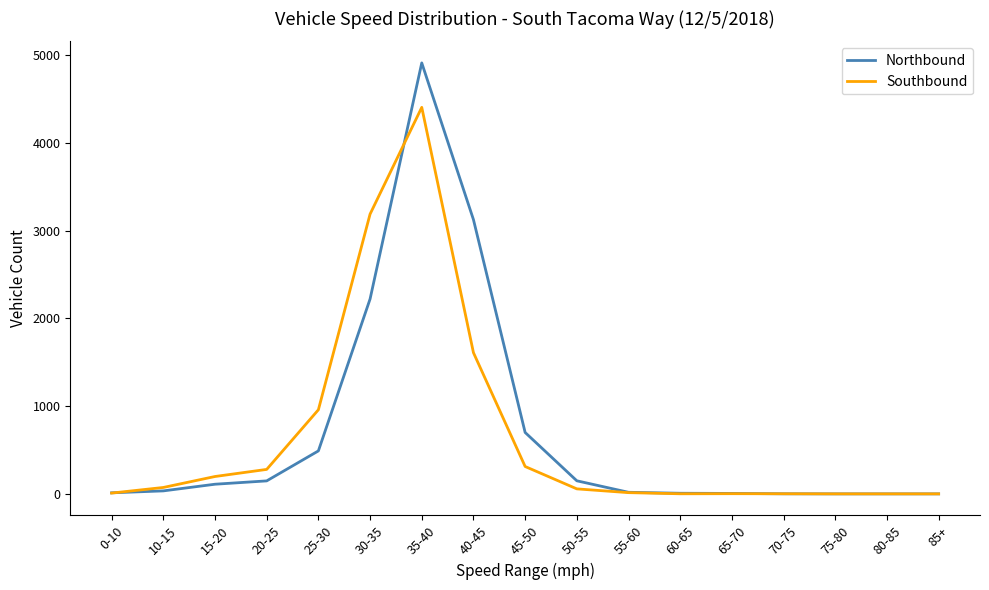

At which category is the sum across all series the highest?

35-40